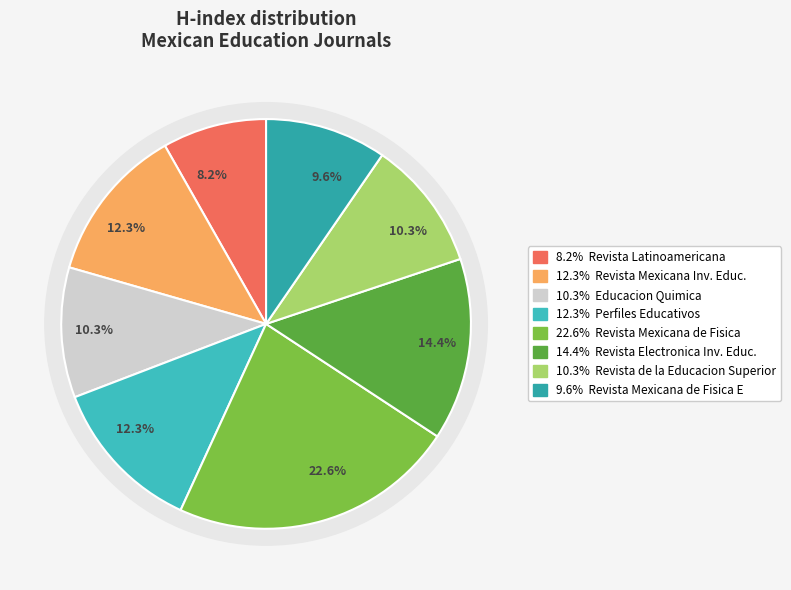

True or false: Perfiles Educativos accounts for 16% of the total.

False